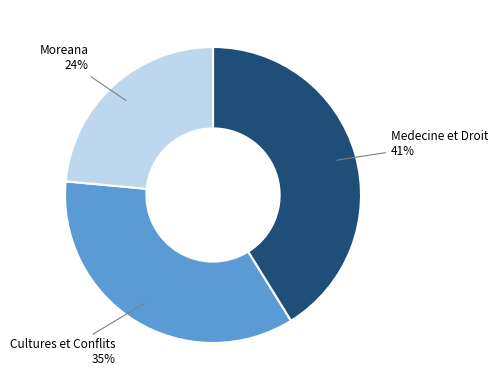

How many segments does this pie chart have?

3